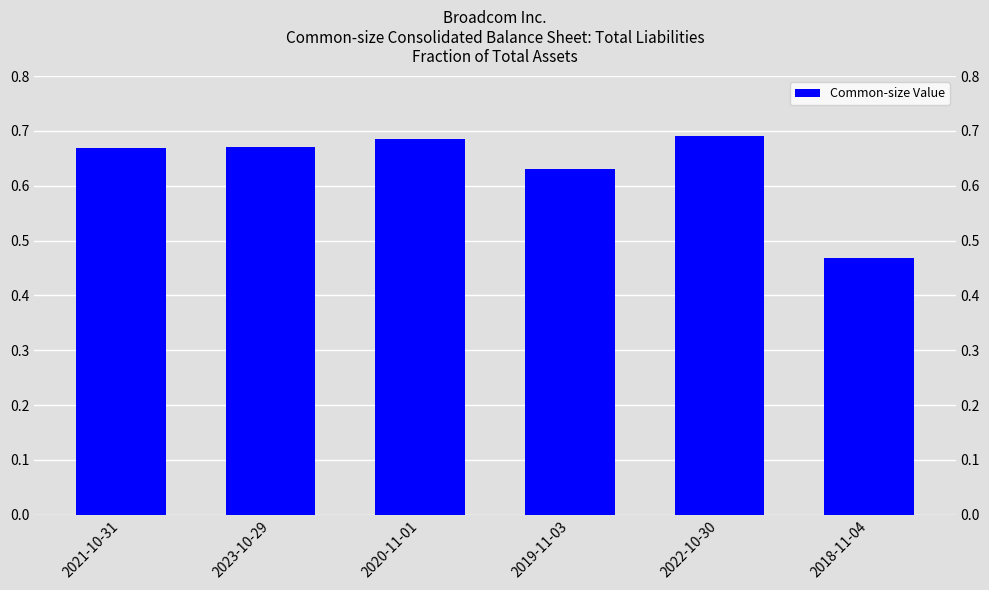

What is the greatest value displayed?

0.7